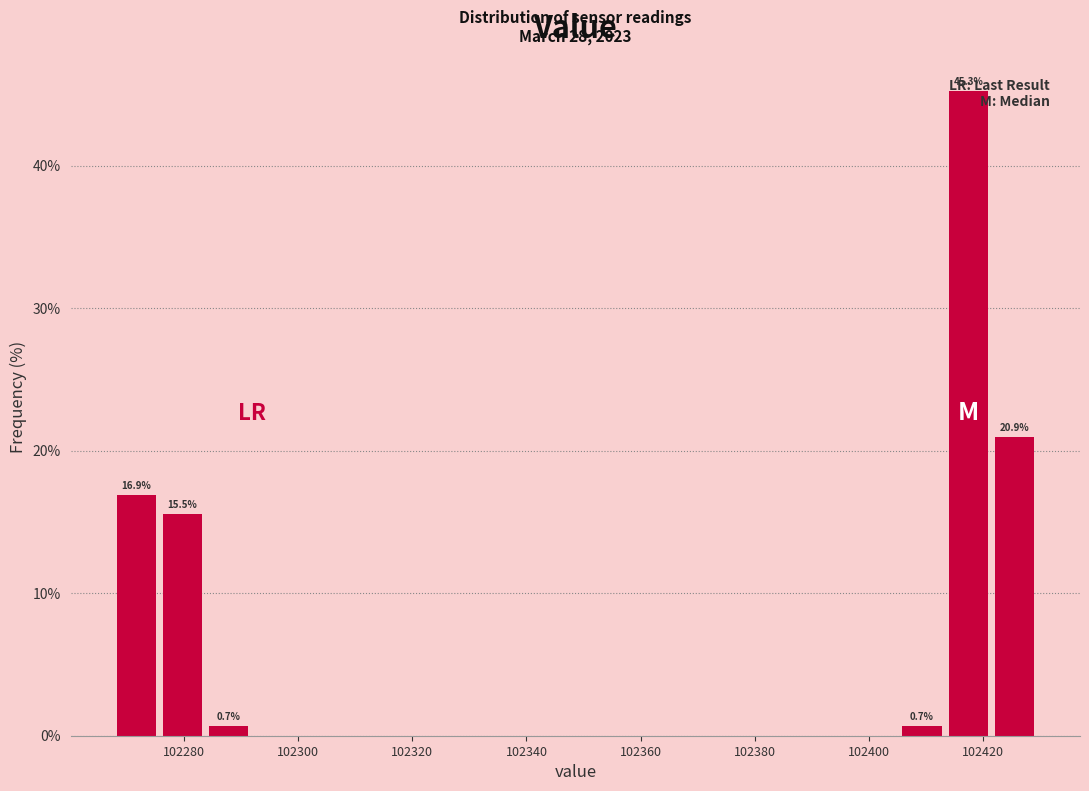

Over which range of the x-axis is the bar tallest?

102414 to 102422